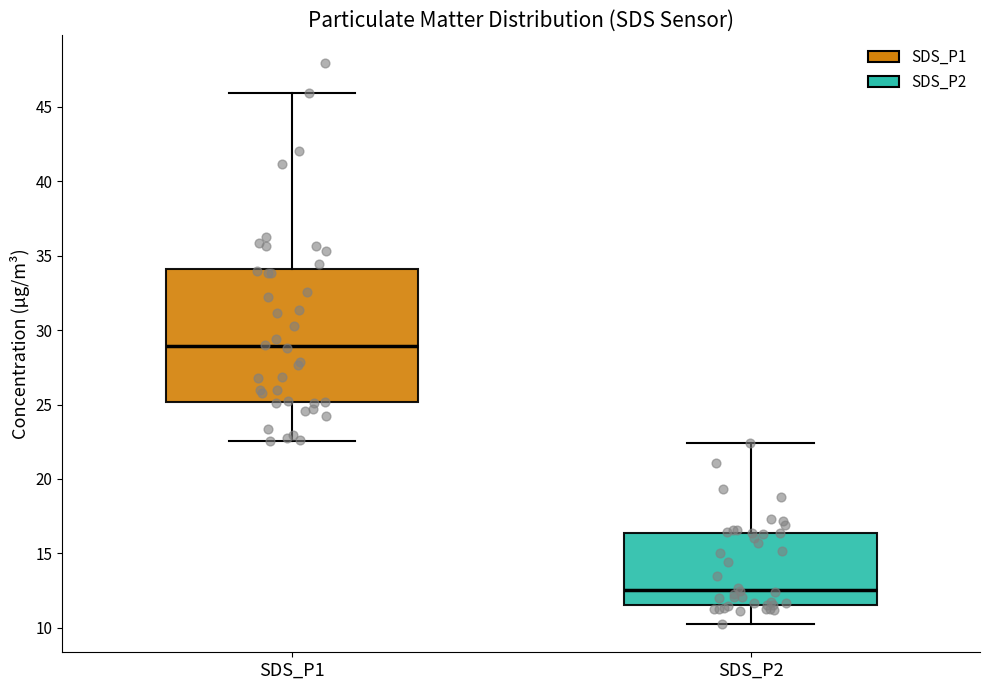

Reading left to right, transcribe this box plot: for each box, give where its median line is, the range the box spans, and where its two whiskers end, as read against the y-axis. The values are not printed on the chart, so give them approximately, as read against the axis.

SDS_P1: median 29.0, box 25.0 to 34.0, whiskers 22.5 to 46.0
SDS_P2: median 12.5, box 11.5 to 16.5, whiskers 10.5 to 22.5